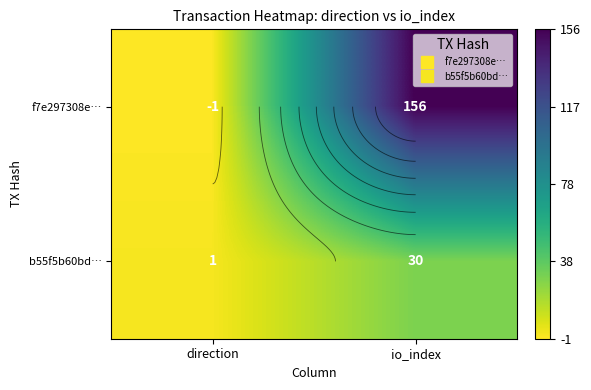

Rank the series at direction from highest to lowest value.

b55f5b60bd…, f7e297308e…